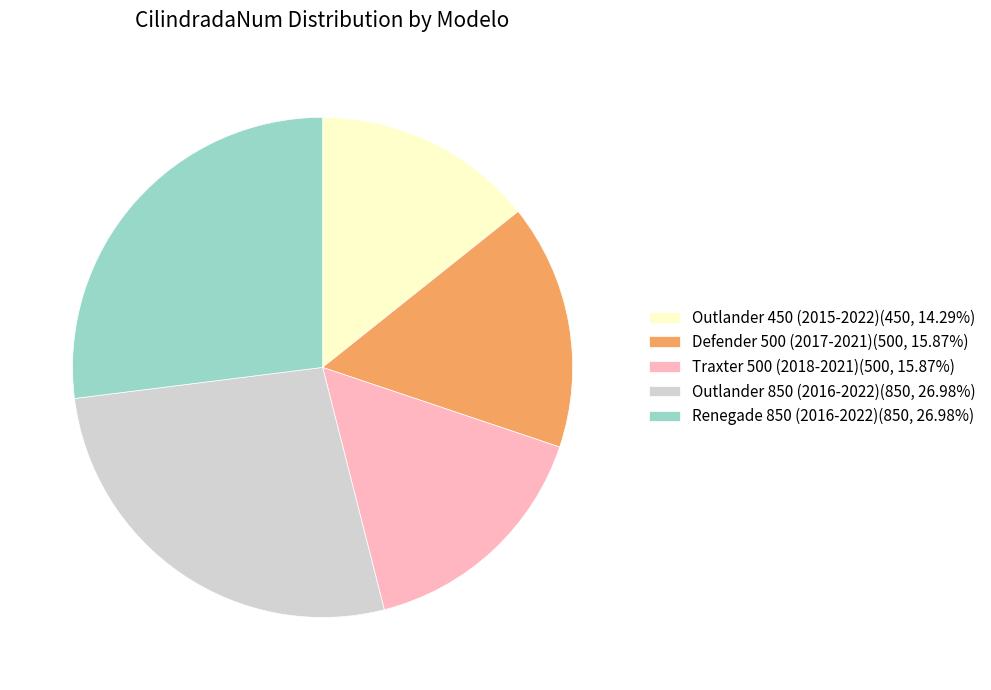

Approximately how many times larger is the value at Renegade 850 (2016-2022)(850, 26.98%) compared to Defender 500 (2017-2021)(500, 15.87%)?

1.7